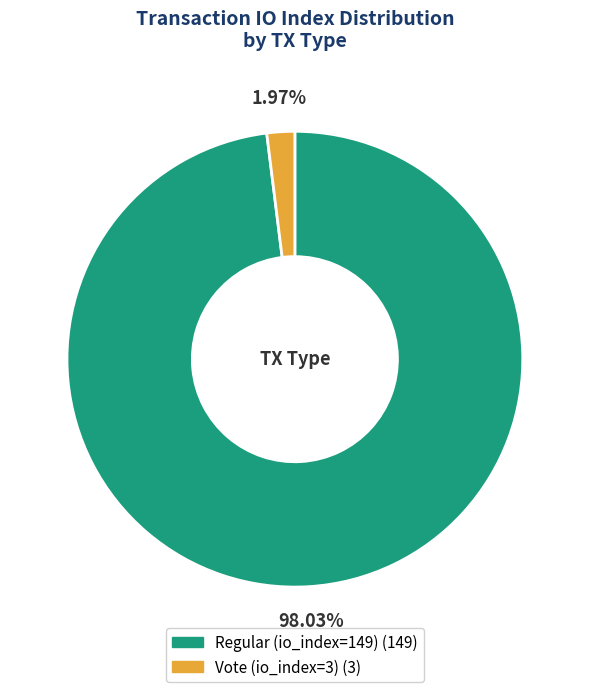

Between Regular (io_index=149) and Vote (io_index=3), which is larger?

Regular (io_index=149)